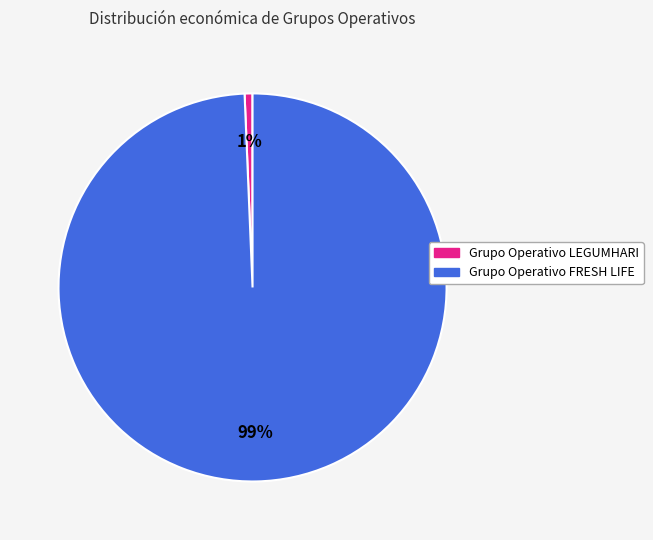

To the nearest percent, what percentage of the pie is Grupo Operativo LEGUMHARI?

1%